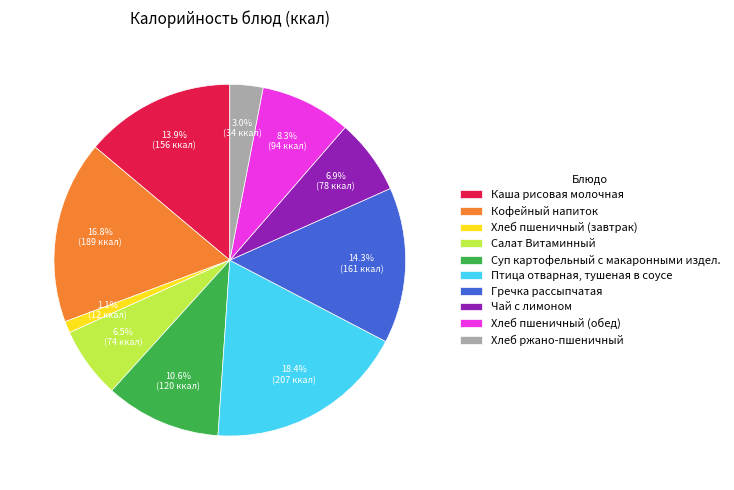

How many segments does this pie chart have?

10